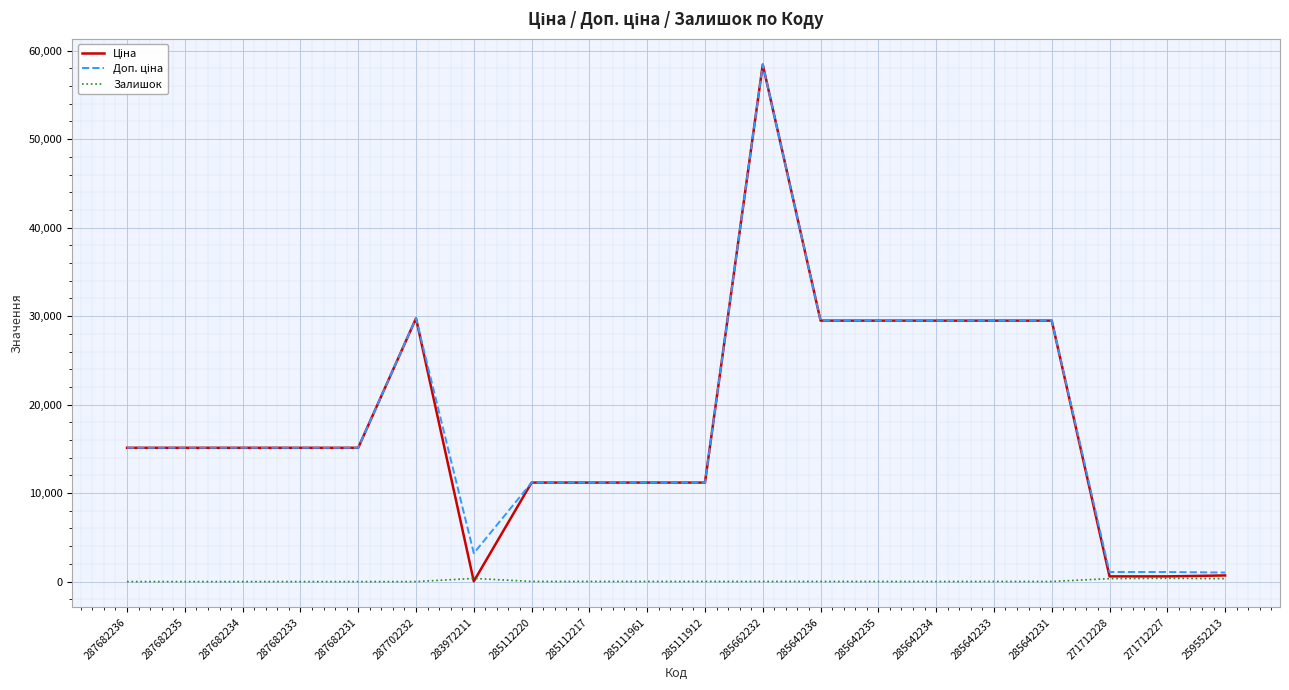

True or false: Залишок has a value of 0.0 at 287682233.

True